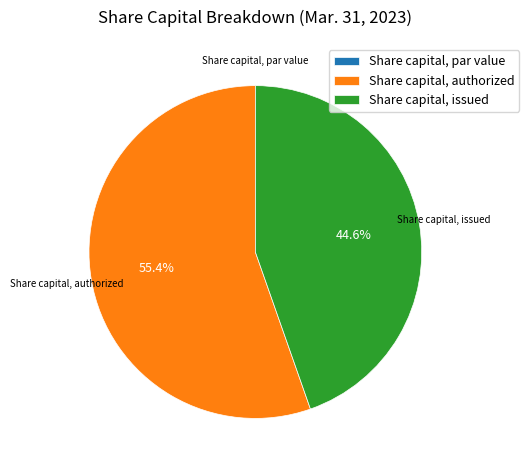

Which has a higher value, Share capital, issued or Share capital, authorized?

Share capital, authorized